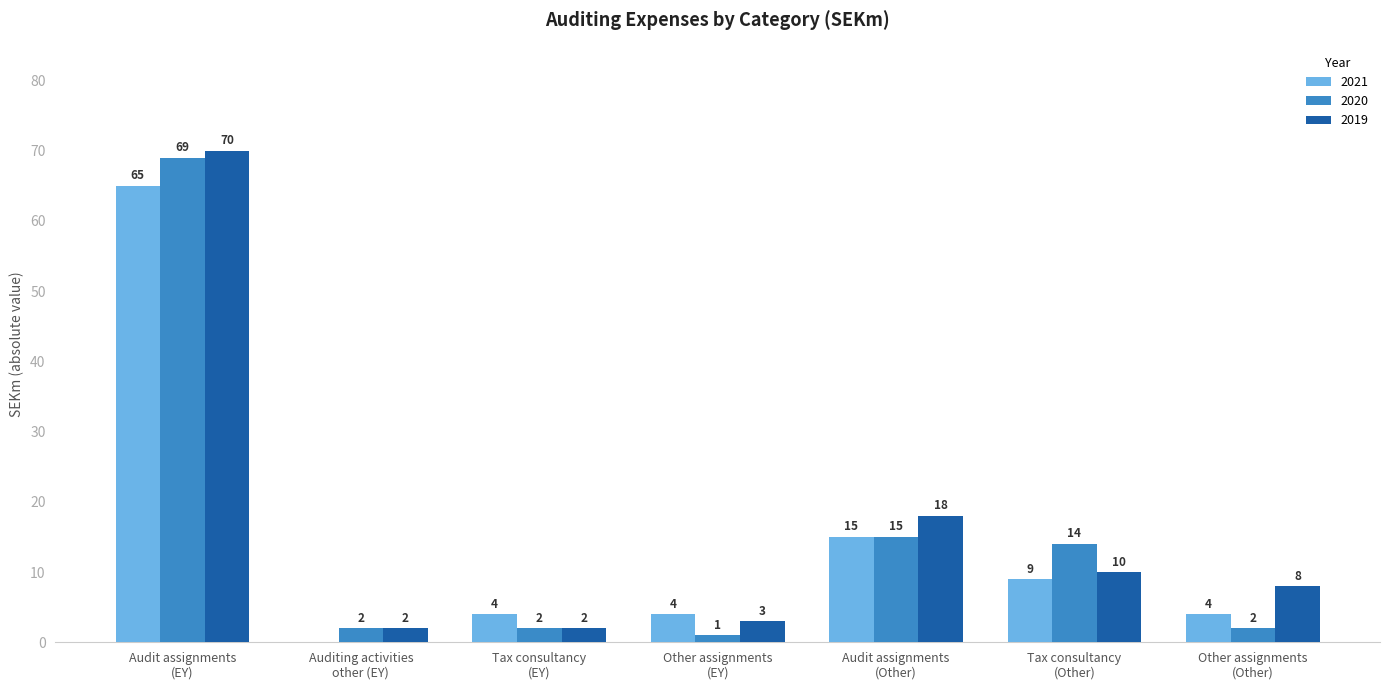

What is the sum of all 2020 values?

105